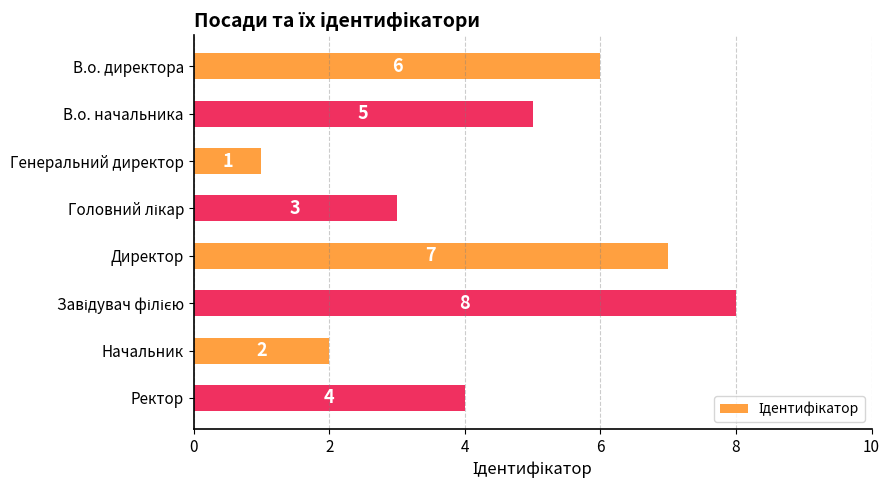

Where is the data nearest to the value 4?

Ректор